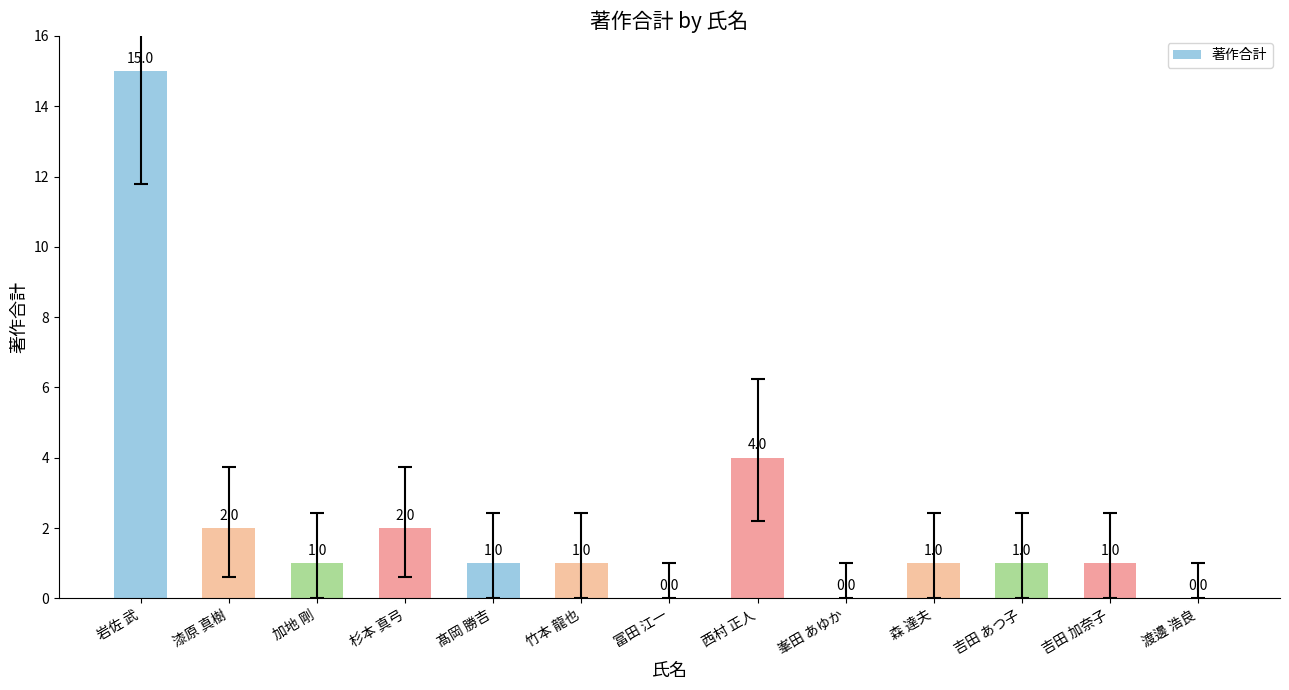

What is the sum of the values at 漆原 真樹 and 竹本 龍也?

3